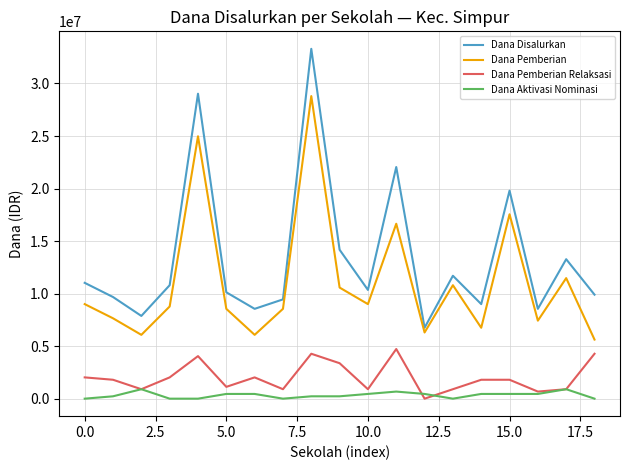

At how many categories does at least one series exceed 22368218?

2